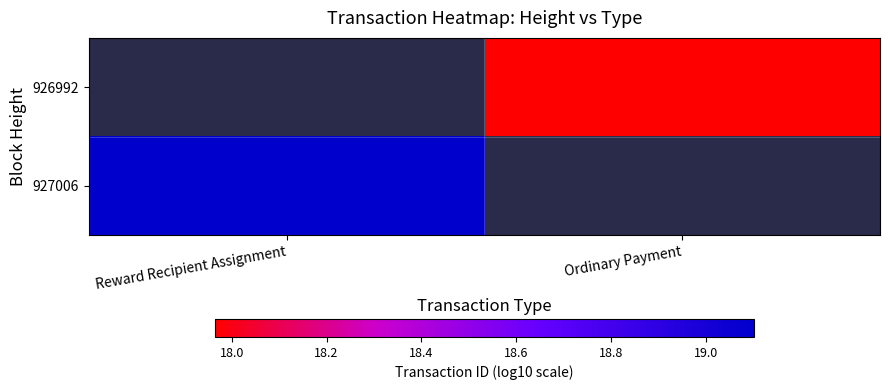

How many values in the 926992 series exceed 17?

1